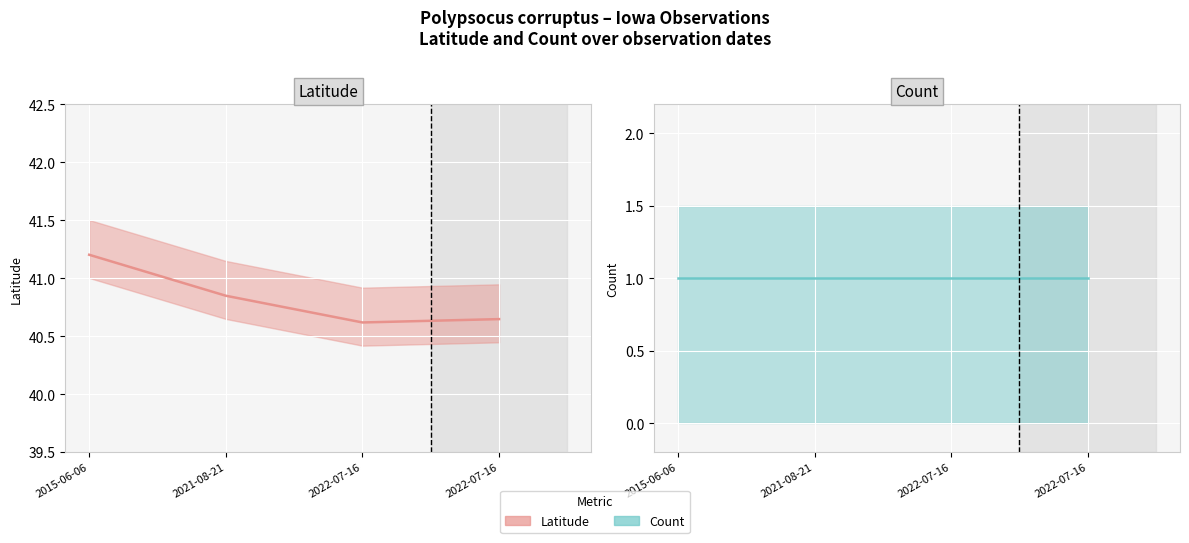

Reading right to left, what are all the values shown in this chart?

40.6	40.6	40.8	41.2